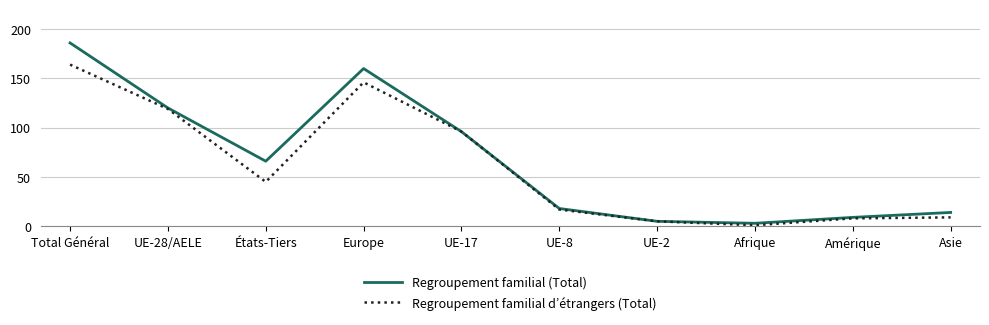

What is the difference between the Regroupement familial d’étrangers (Total) values at UE-2 and Amérique?

3